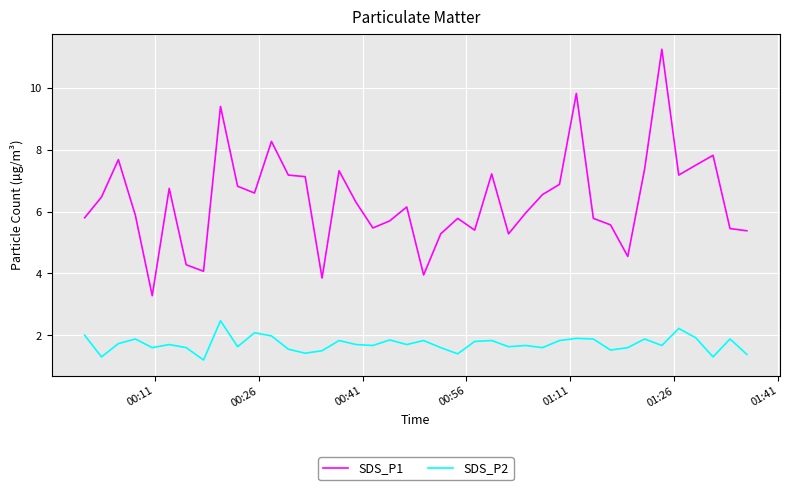

What is the average value of the SDS_P2 series?

1.7